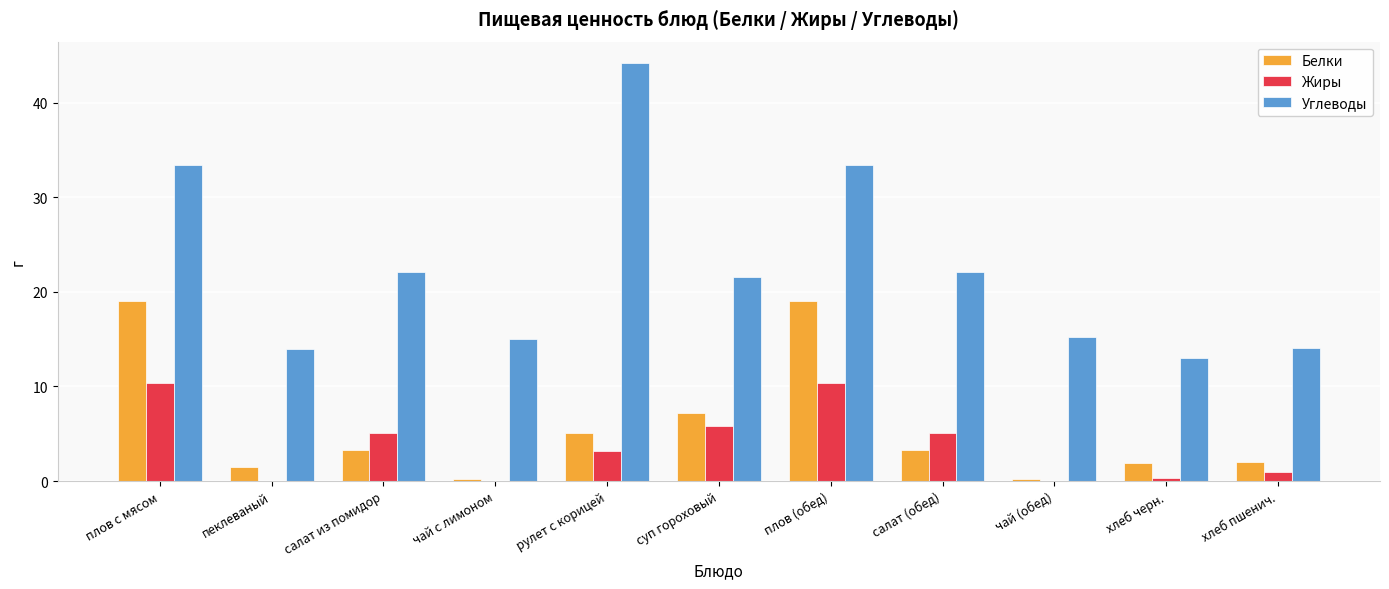

Which series has the largest total across all categories?

Углеводы